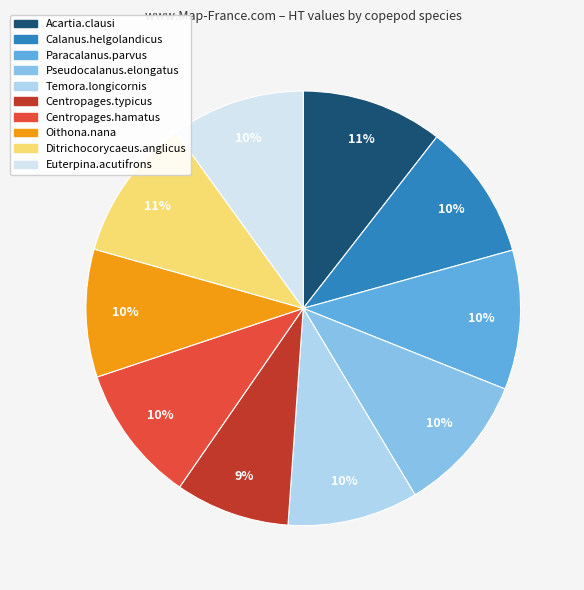

Which category has the smallest portion of the pie?

Centropages.typicus